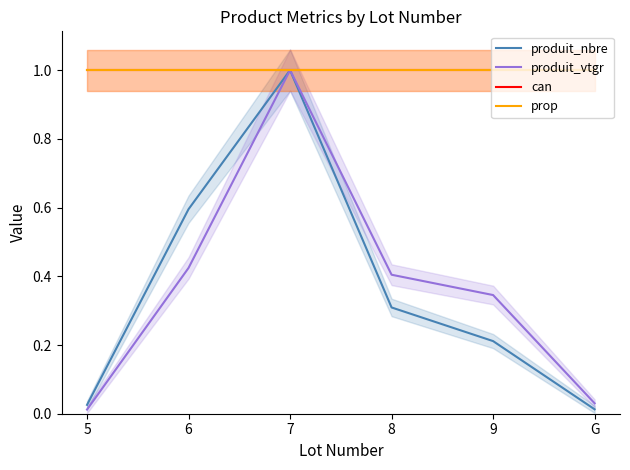

How many lines are shown in the chart?

4